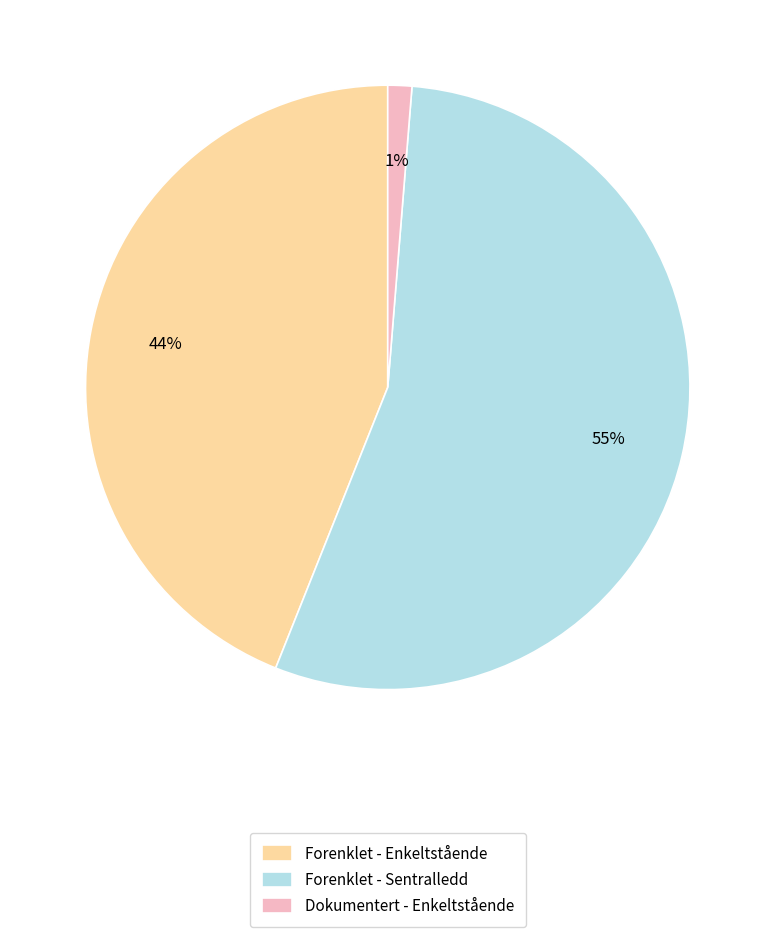

How many slices are in this pie chart?

3